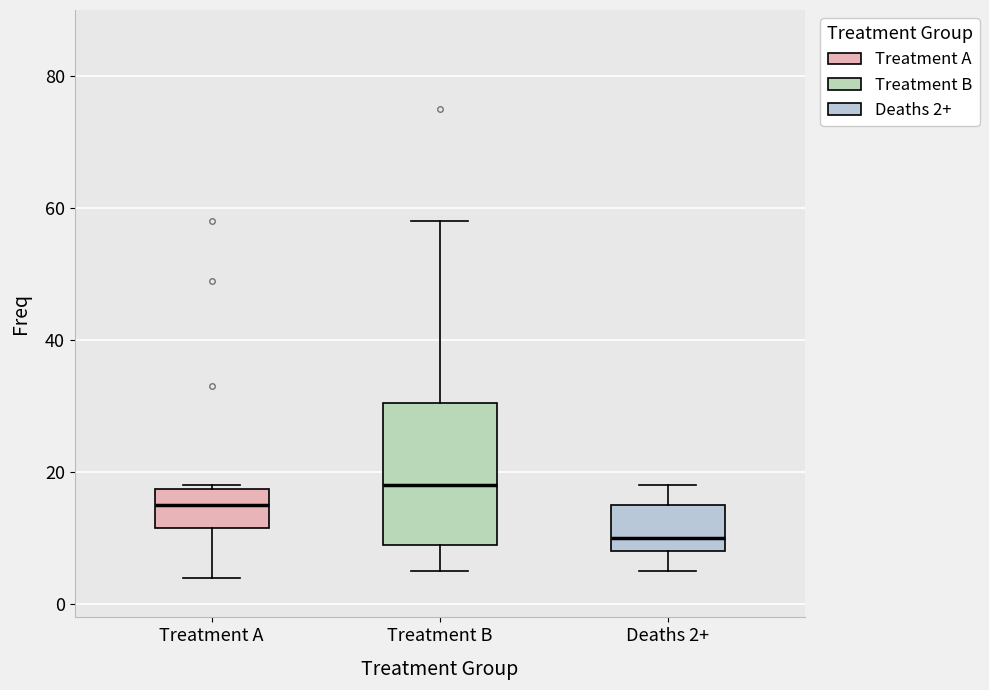

Where does the lower whisker of the box for Treatment A end on the y-axis? The values are not printed on the chart, so give them approximately, as read against the axis.

4